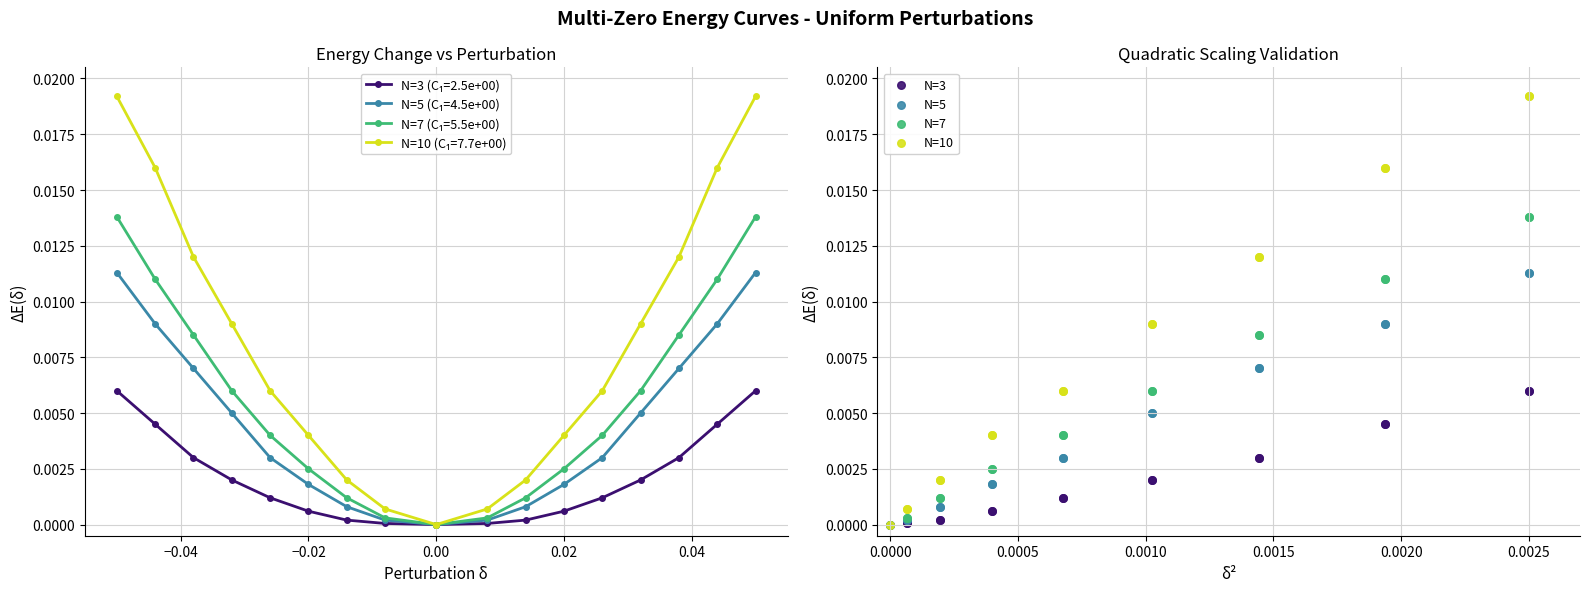

At how many categories does at least one series exceed 0?

16